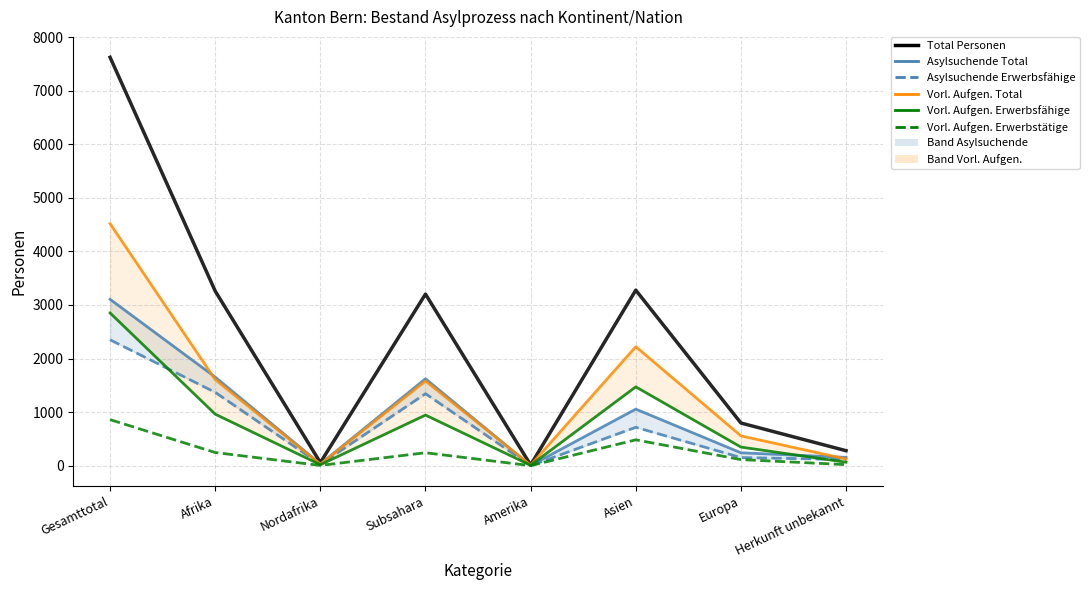

True or false: Vorläufig Aufgenommene Erwerbstätige and Total Personen intersect in this chart.

False